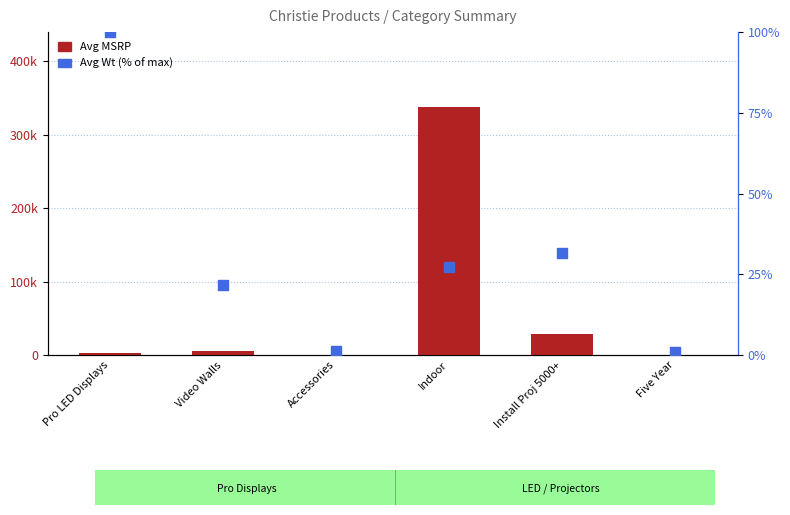

At how many categories does at least one series exceed 224197?

1